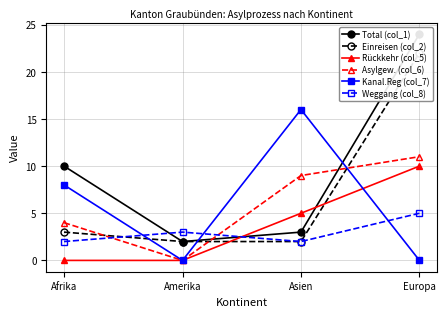

Which series has the largest total across all categories?

Total (col_1)